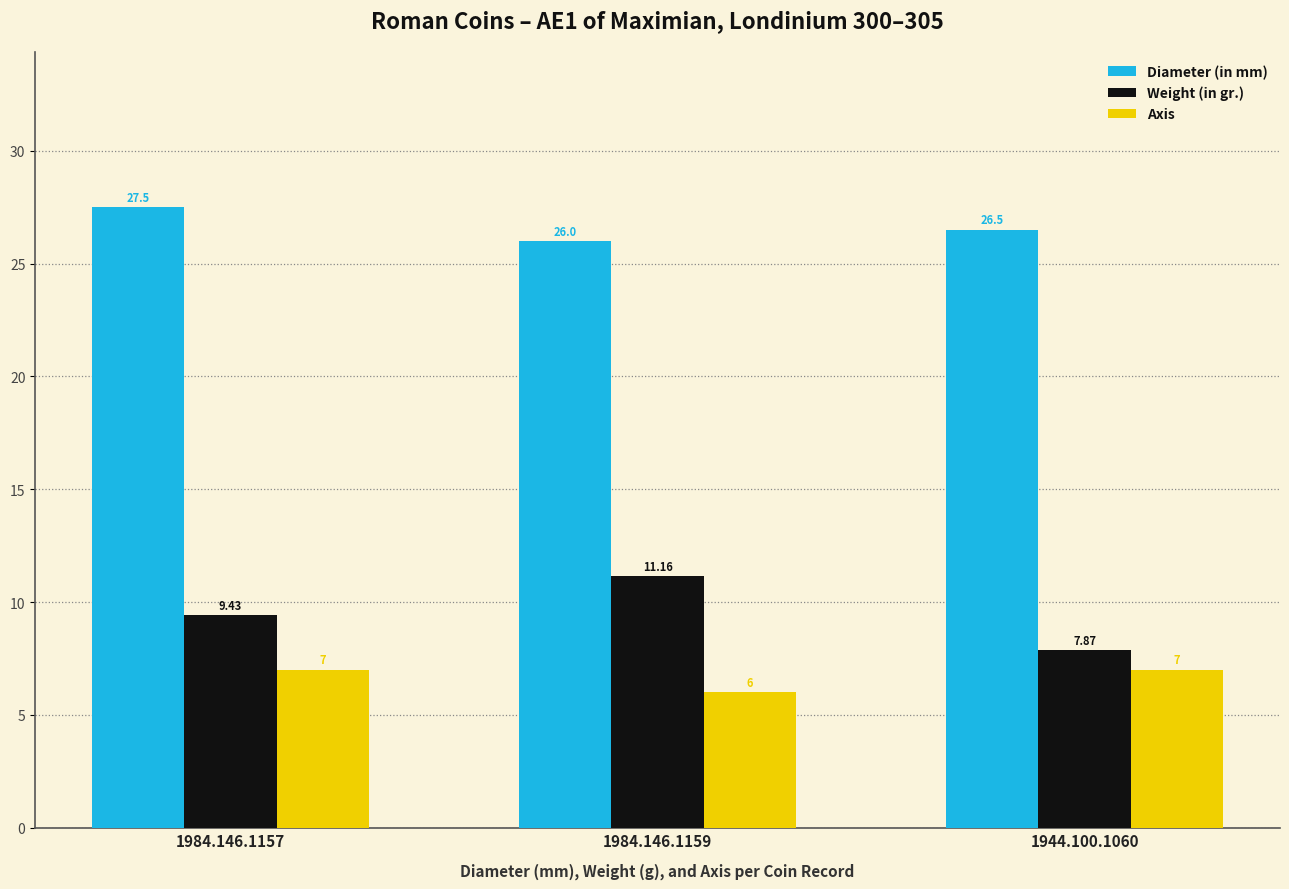

Is it true that Axis equals 3.4 at 1984.146.1159?

False